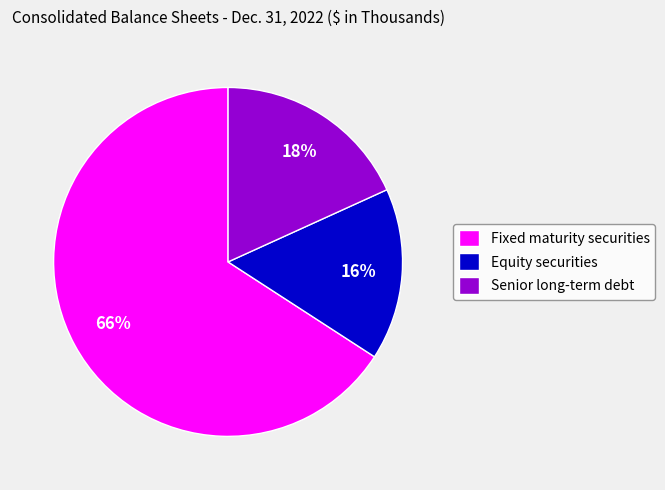

Is Fixed maturity securities the majority of the pie?

Yes